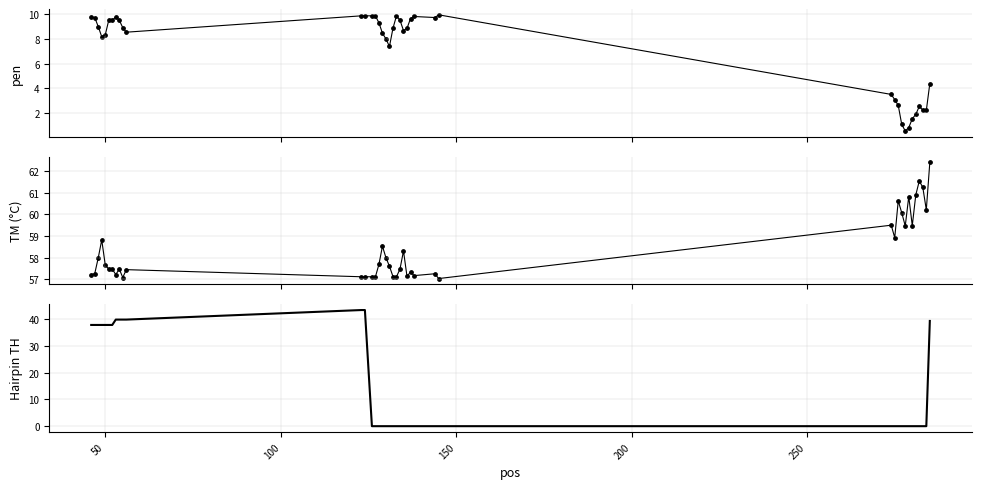

Is the value of PRIMER_RIGHT_0_TM at 39 greater than the value of pen at 300?

Yes